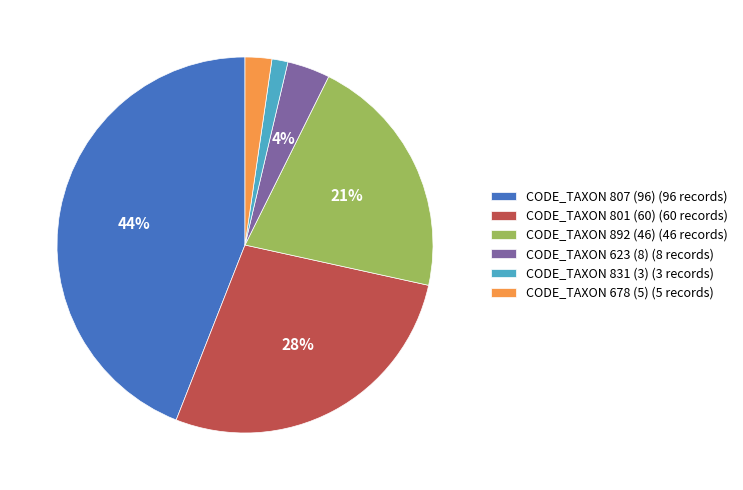

Which has a higher value, CODE_TAXON 623 (8) (8 records) or CODE_TAXON 801 (60) (60 records)?

CODE_TAXON 801 (60) (60 records)